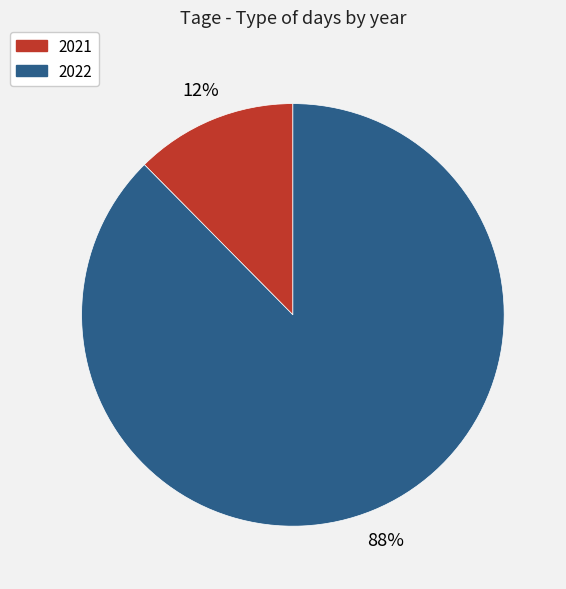

Between 2021 and 2022, which is larger?

2022